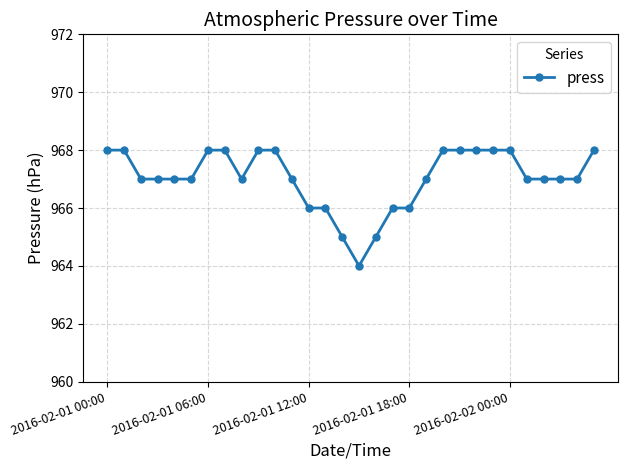

What is the difference between the second highest and minimum values?

4